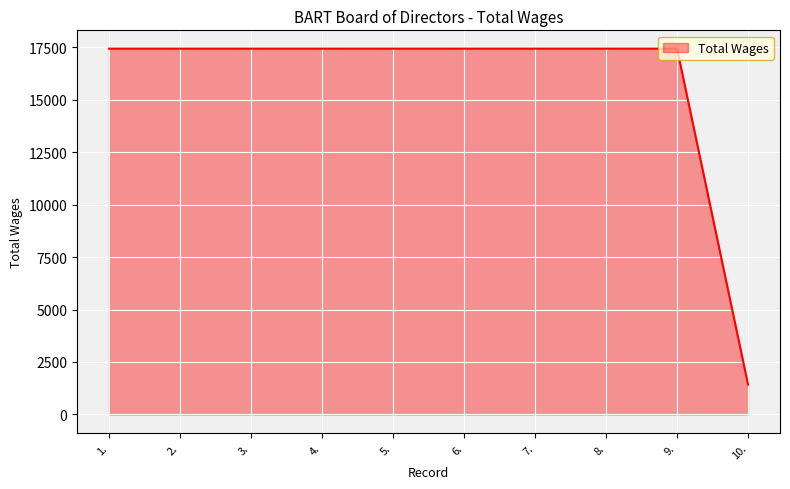

What value does the data have at 3., to the nearest 100?

17400